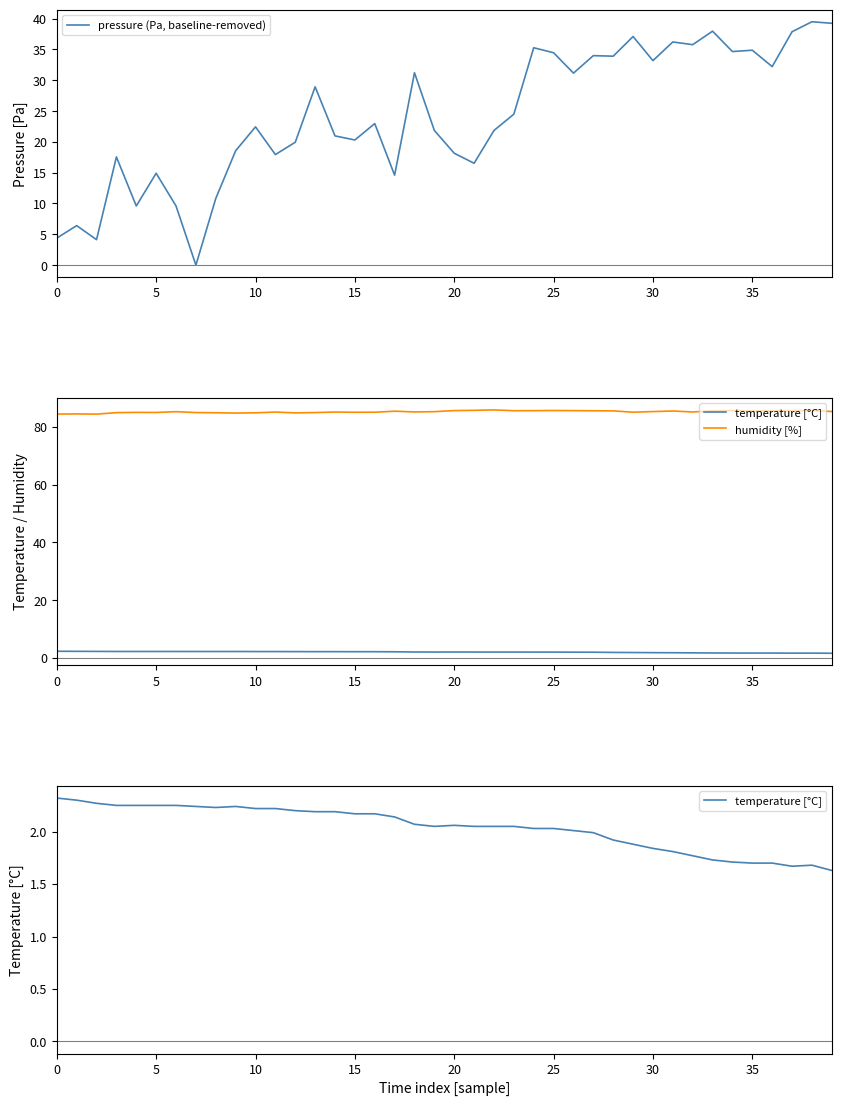

Is it true that pressure (Pa, baseline-removed) equals 44.0 at 30?

False